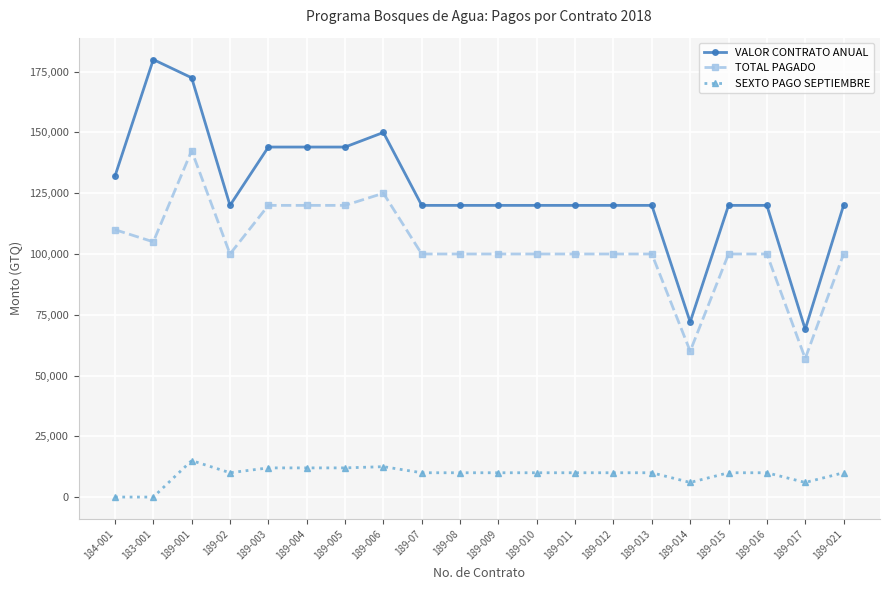

What is the sum of all TOTAL PAGADO values?

2059500